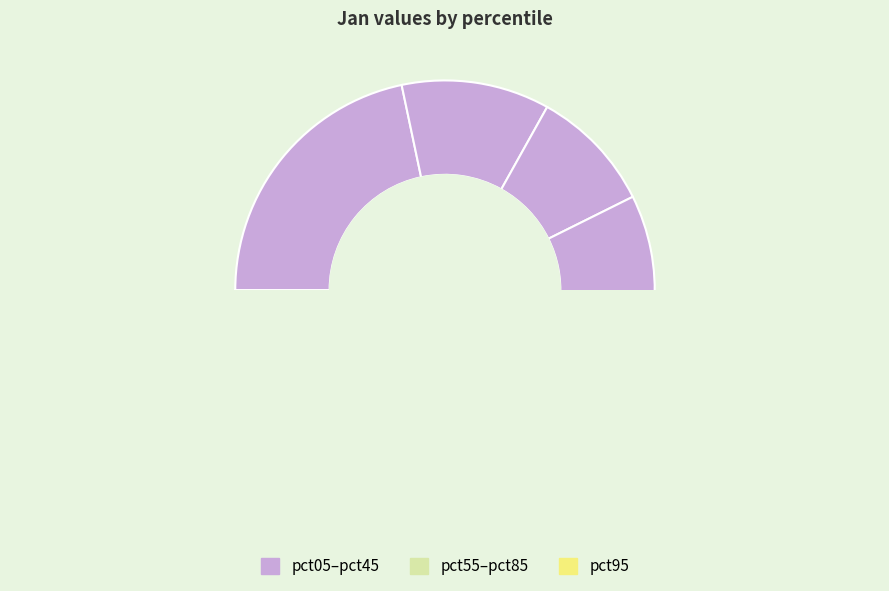

Rank the categories by value from lowest to highest.

pct95, pct55, pct65, pct75, pct45, pct85, pct35, pct25, pct15, pct05